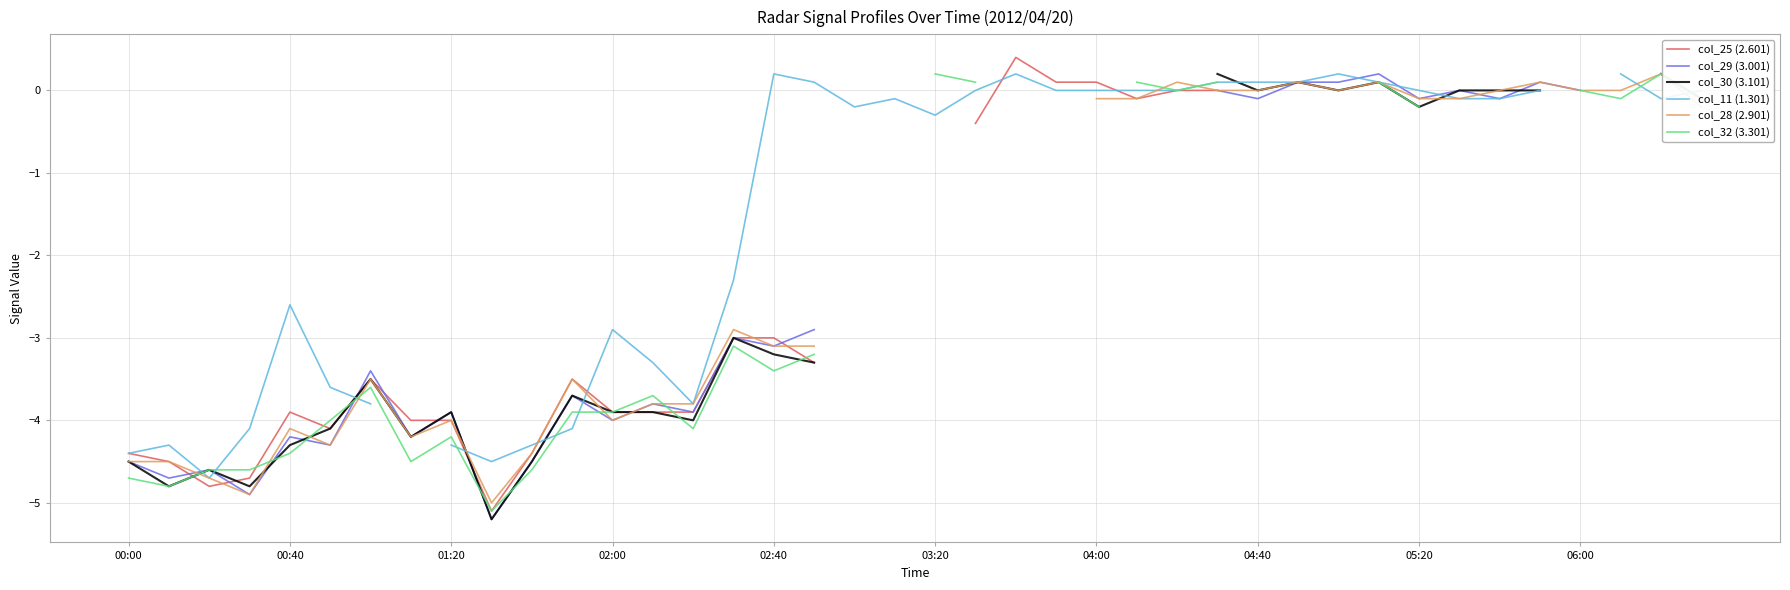

True or false: col_30 (3.101) and col_28 (2.901) intersect in this chart.

True